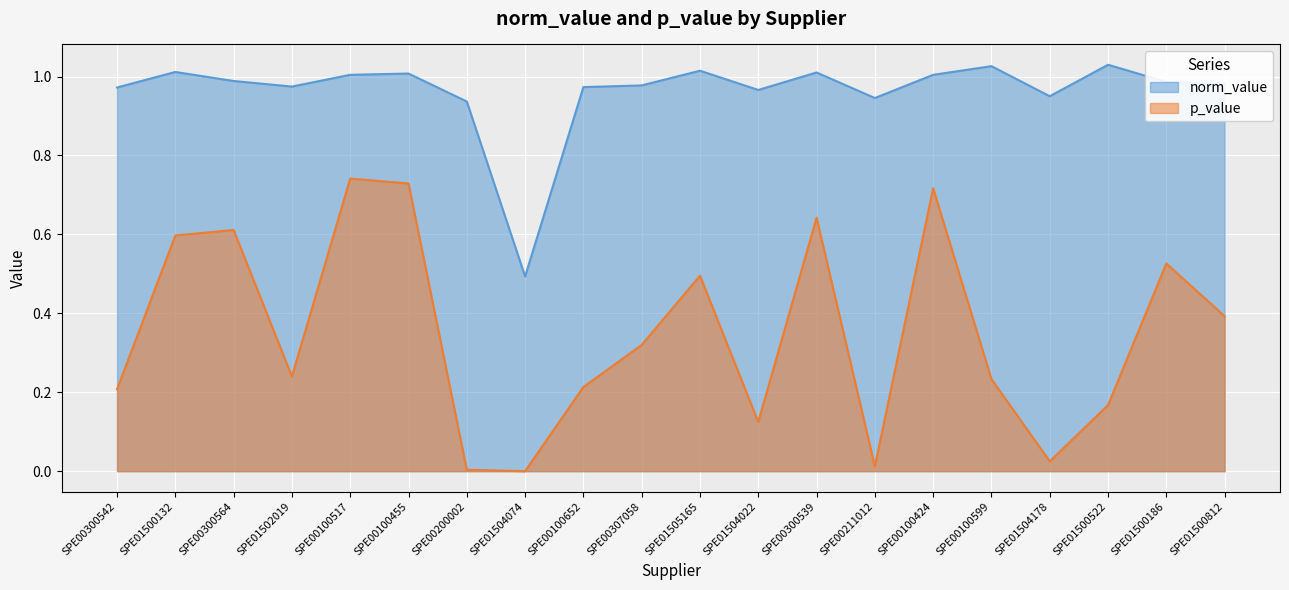

How many lines are shown in the chart?

2